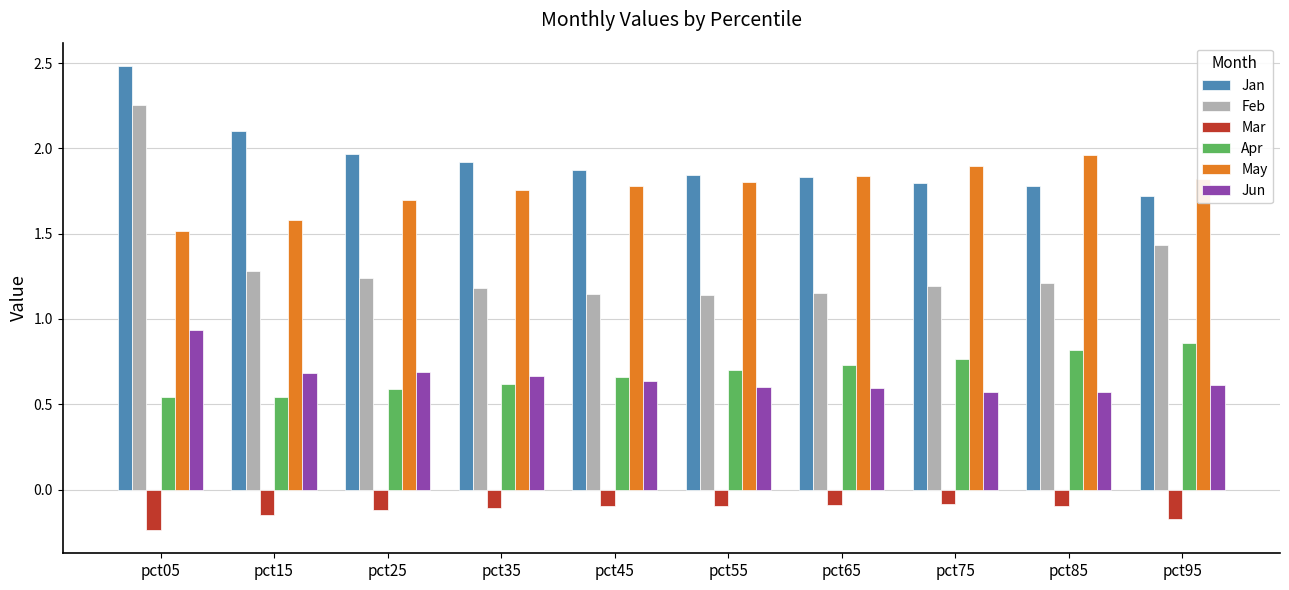

What is the difference between the maximum and second lowest values in the May series?

0.4